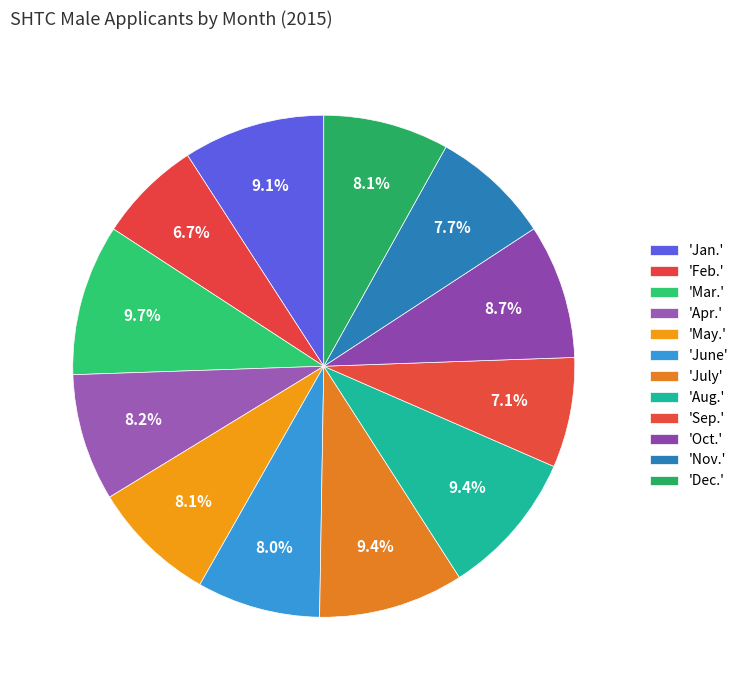

How many slices are in this pie chart?

12